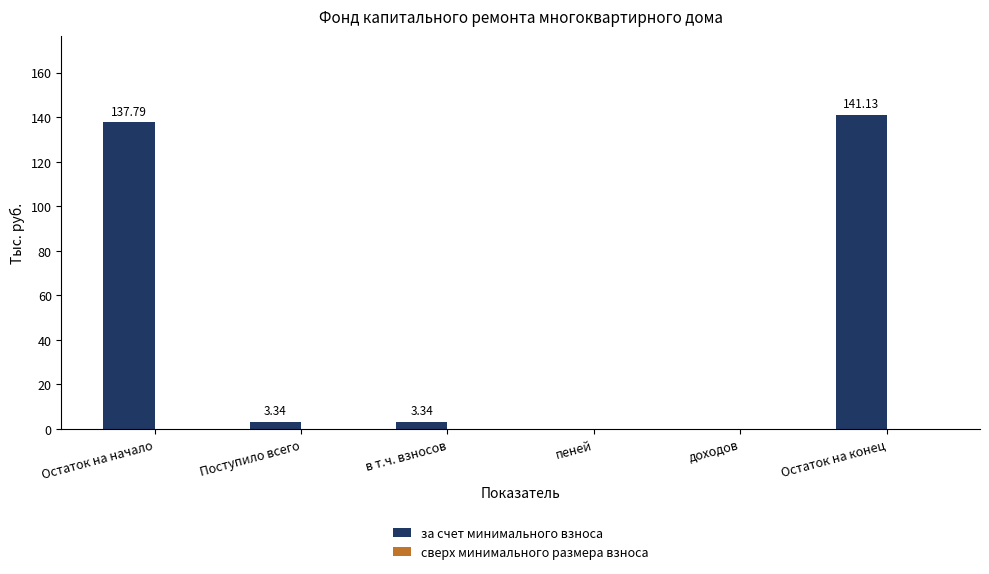

Between пеней and Остаток на конец, which is larger?

Остаток на конец